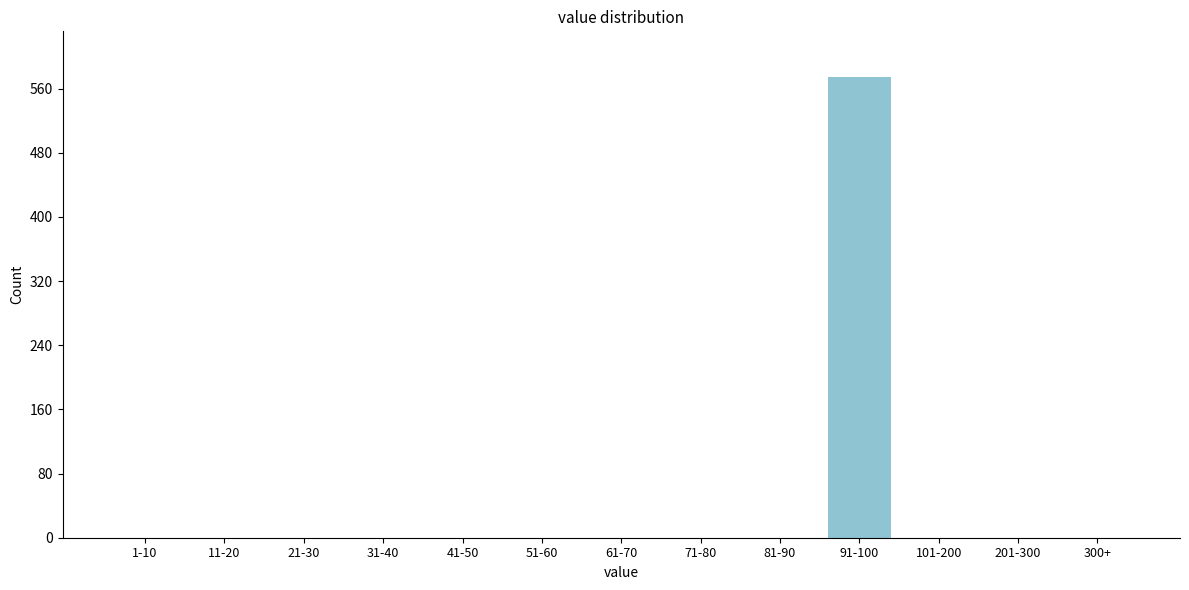

Reading left to right, what are all the values shown in this chart?

1-10=0	11-20=0	21-30=0	31-40=0	41-50=0	51-60=0	61-70=0	71-80=0	81-90=0	91-100=574	101-200=0	201-300=0	300+=0